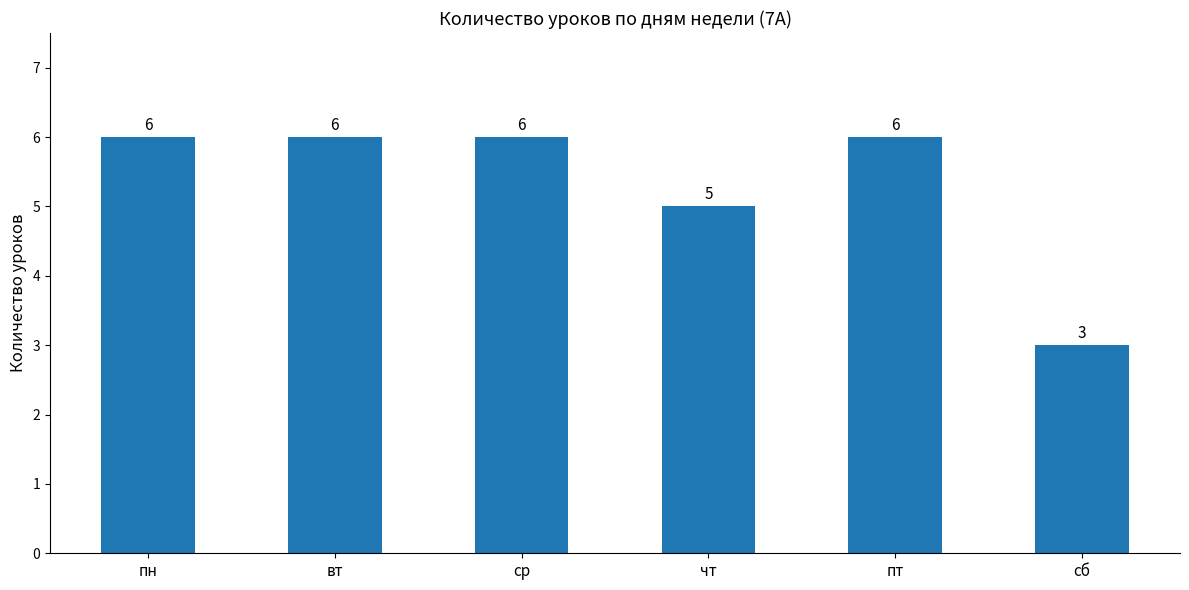

Count the number of categories in the chart.

6